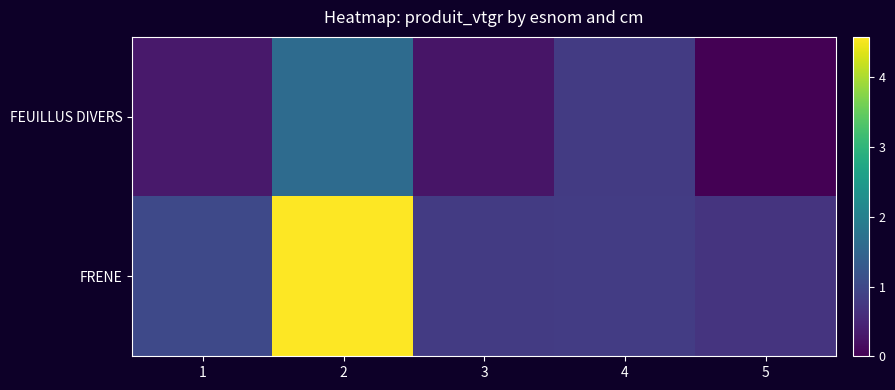

Count the number of data series in this chart.

2